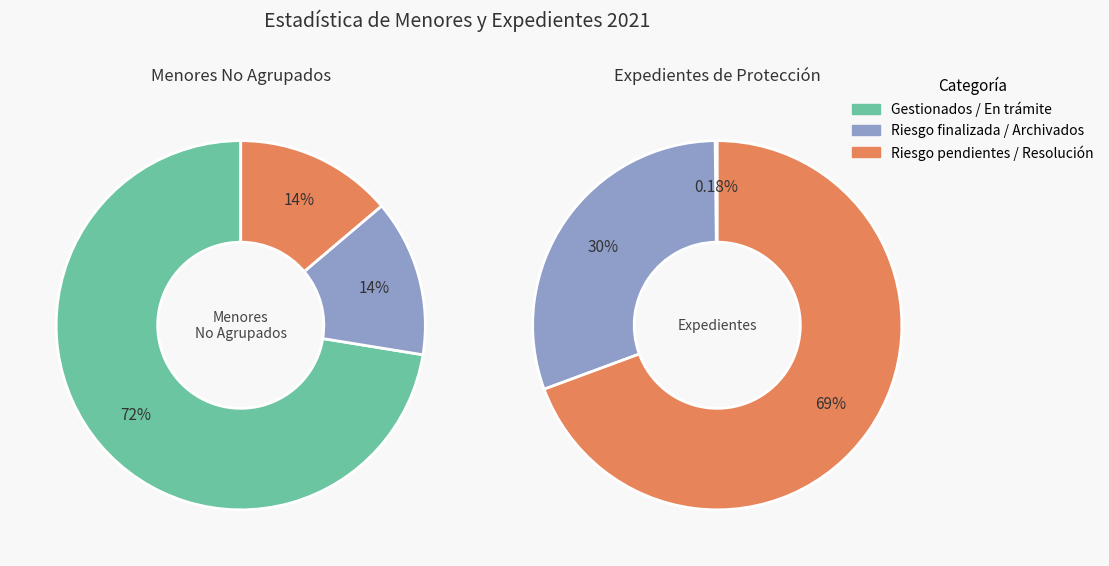

Is Gestionados the majority of the pie?

Yes